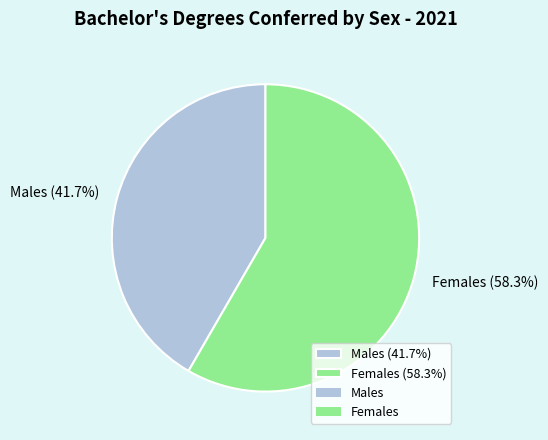

To the nearest percent, what is the difference between the largest and smallest slice percentages?

17%